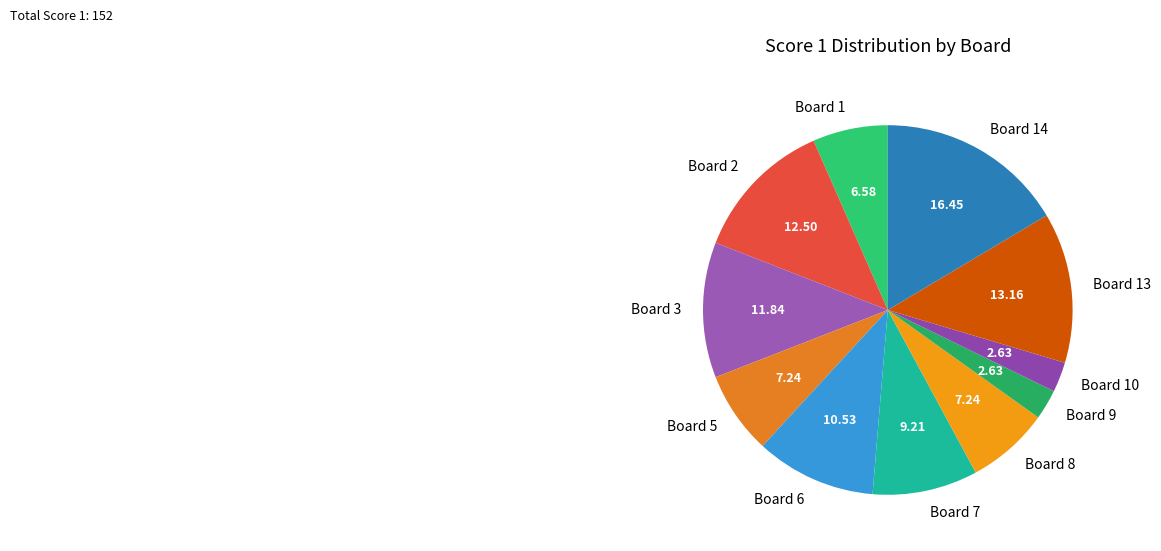

Is there any slice that represents more than half of the pie?

No